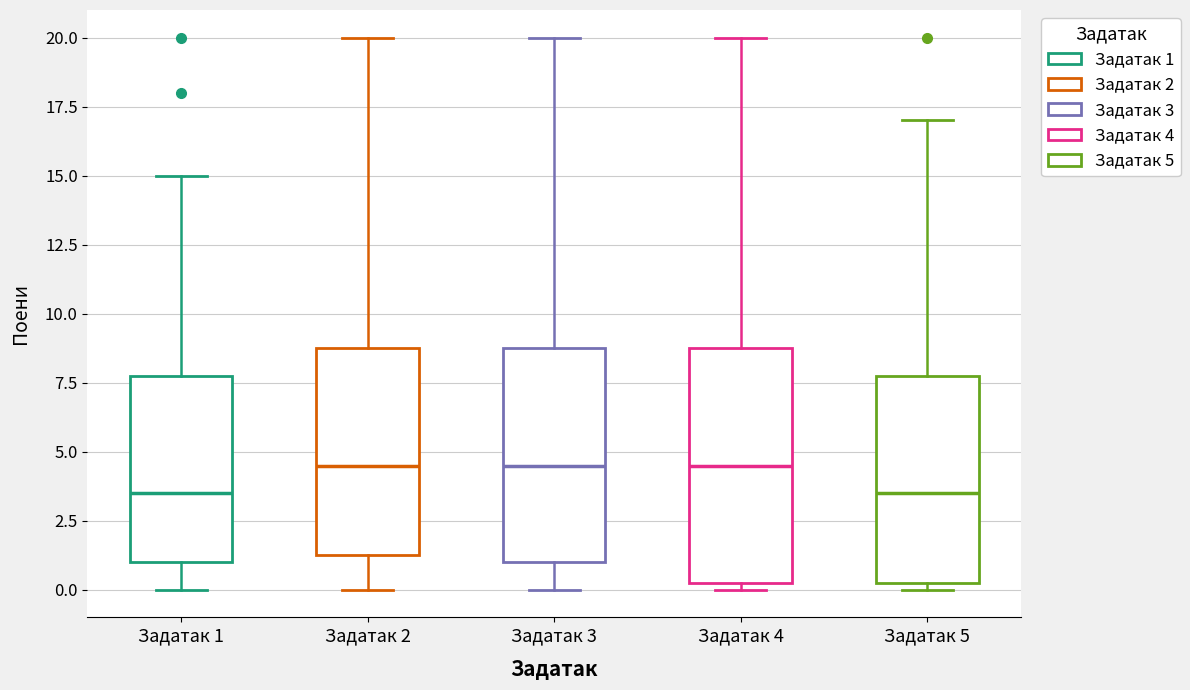

Reading left to right, read every box against the y-axis: the position of its median line, the range the box covers, and the ends of its whiskers. The values are not printed on the chart, so give them approximately, as read against the axis.

Задатак 1: median 3.5, box 1.0 to 8.0, whiskers 0.0 to 15.0
Задатак 2: median 4.5, box 1.5 to 9.0, whiskers 0.0 to 20.0
Задатак 3: median 4.5, box 1.0 to 9.0, whiskers 0.0 to 20.0
Задатак 4: median 4.5, box 0.5 to 9.0, whiskers 0.0 to 20.0
Задатак 5: median 3.5, box 0.5 to 8.0, whiskers 0.0 to 17.0